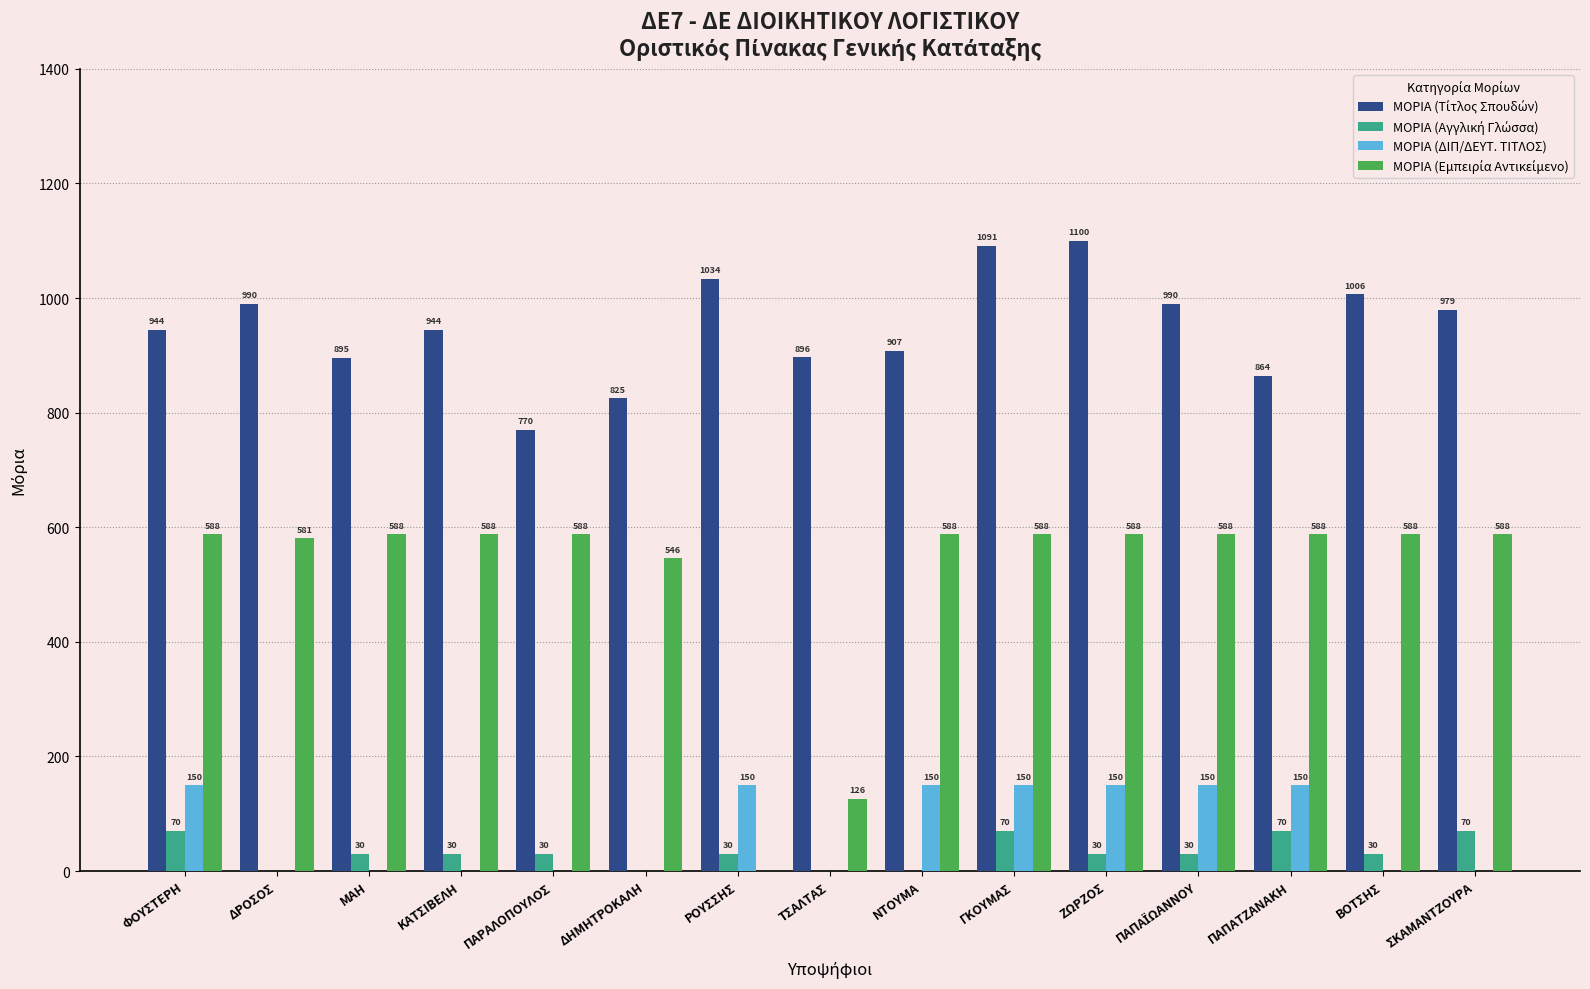

Is it true that ΜΟΡΙΑ (ΔΙΠ/ΔΕΥΤ. ΤΙΤΛΟΣ) equals 0.0 at ΔΗΜΗΤΡΟΚΑΛΗ?

True